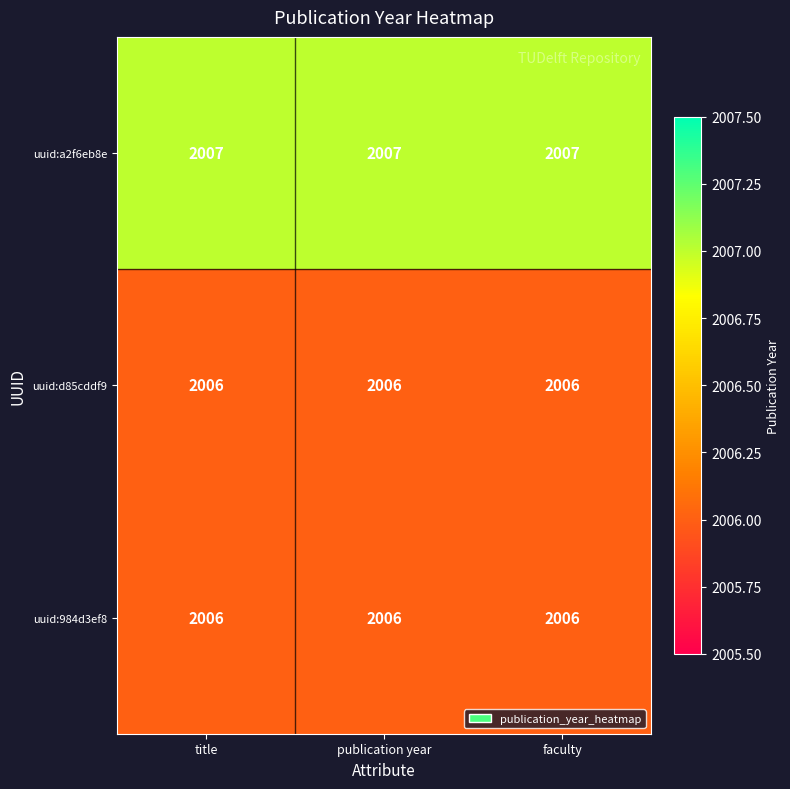

Is it true that uuid:984d3ef8 equals 2745 at faculty?

False